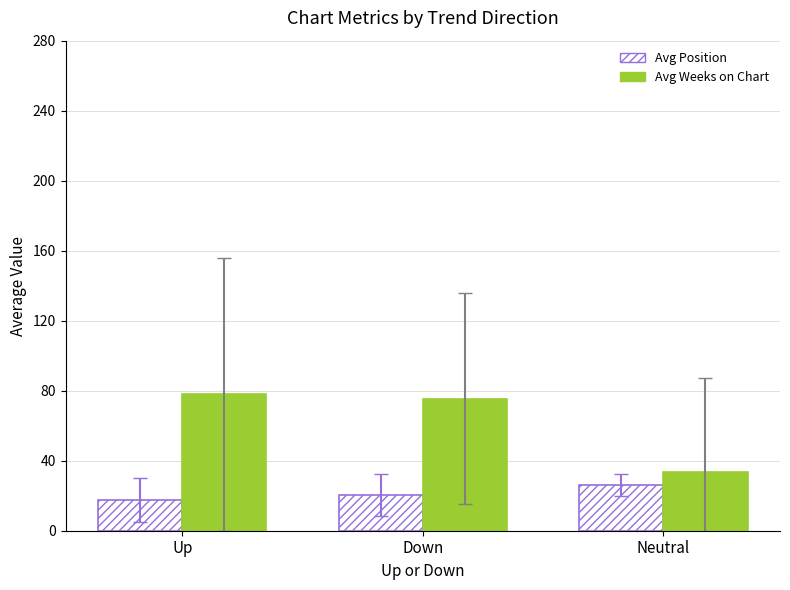

What is the label of the 1st bar from the right?

Neutral